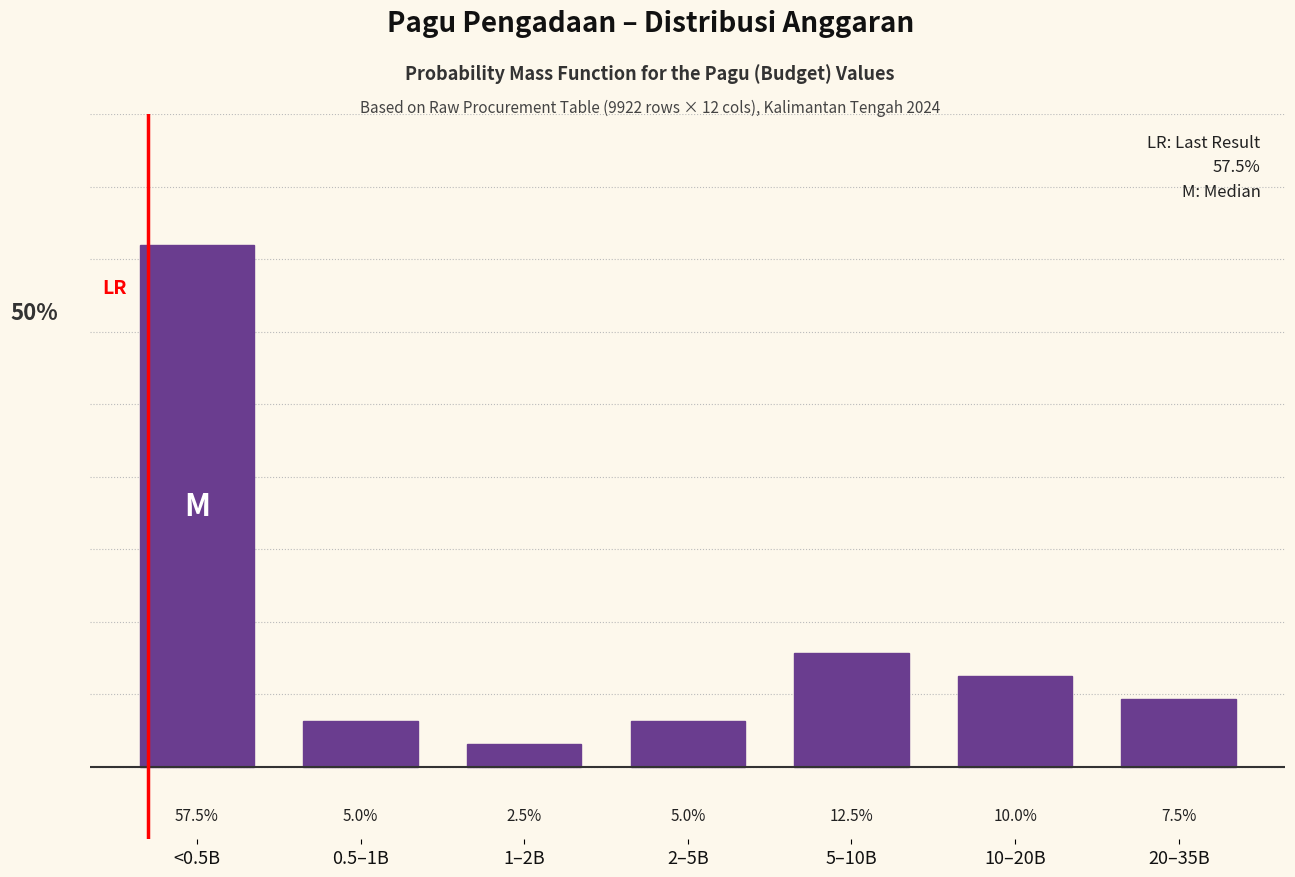

What is the label of the 6th bar from the right?

0.5–1B